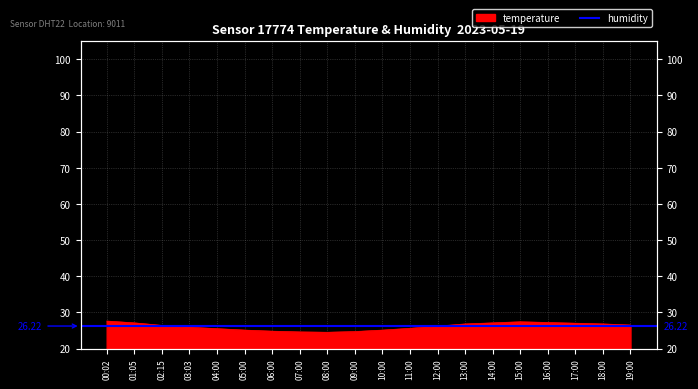

At which category does the data reach its first local valley?

08:00